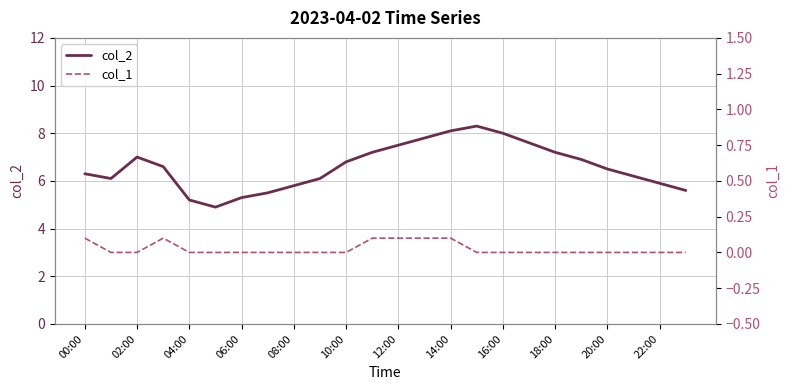

In col_2, how many points are lower than both neighbors (excluding endpoints)?

2